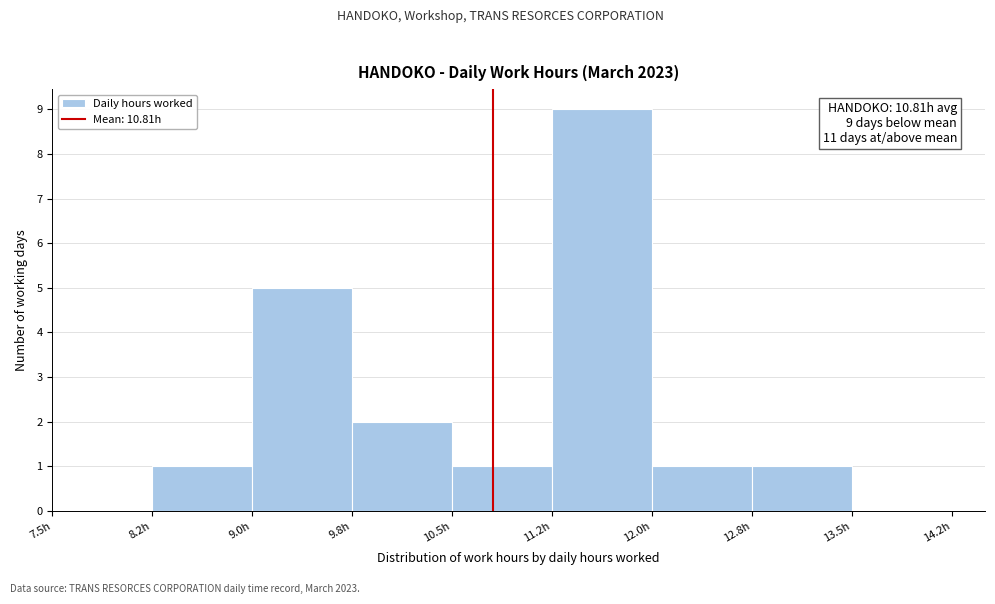

Over which range of the x-axis is the bar tallest?

11.25 to 12.00